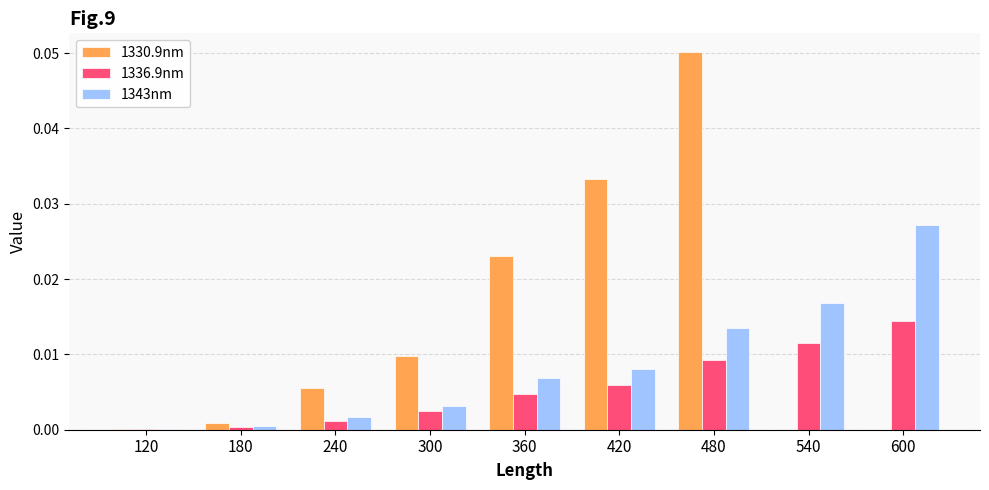

At 480, list the series in order from largest to smallest.

1330.9nm, 1343nm, 1336.9nm